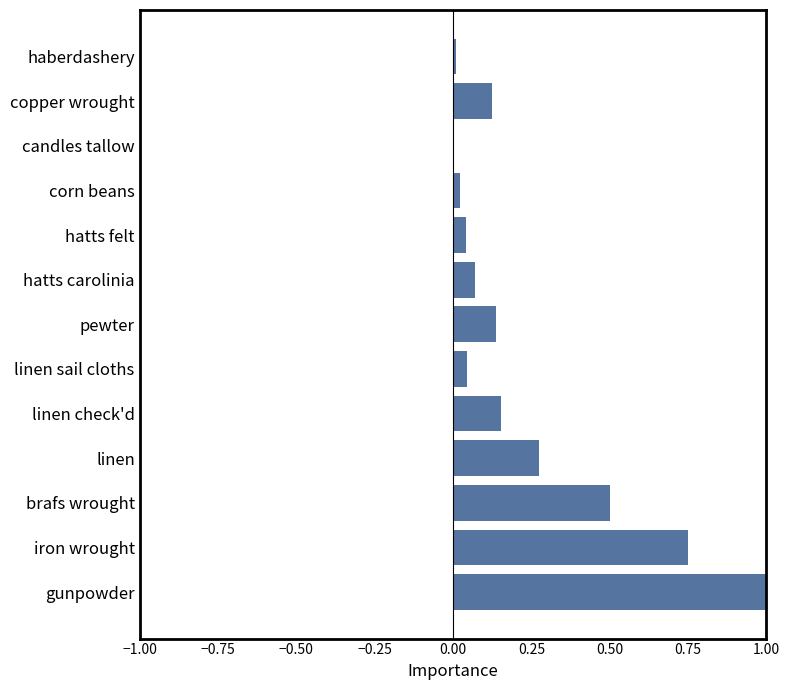

How many distinct data groups are displayed?

1